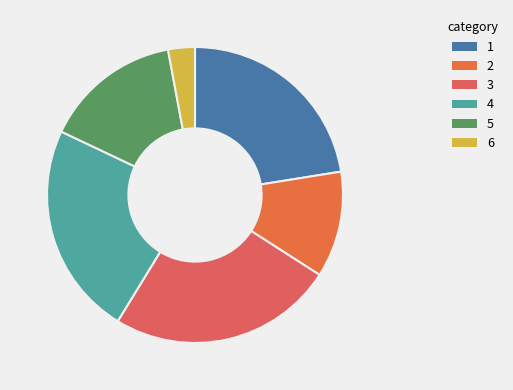

How many segments does this pie chart have?

6